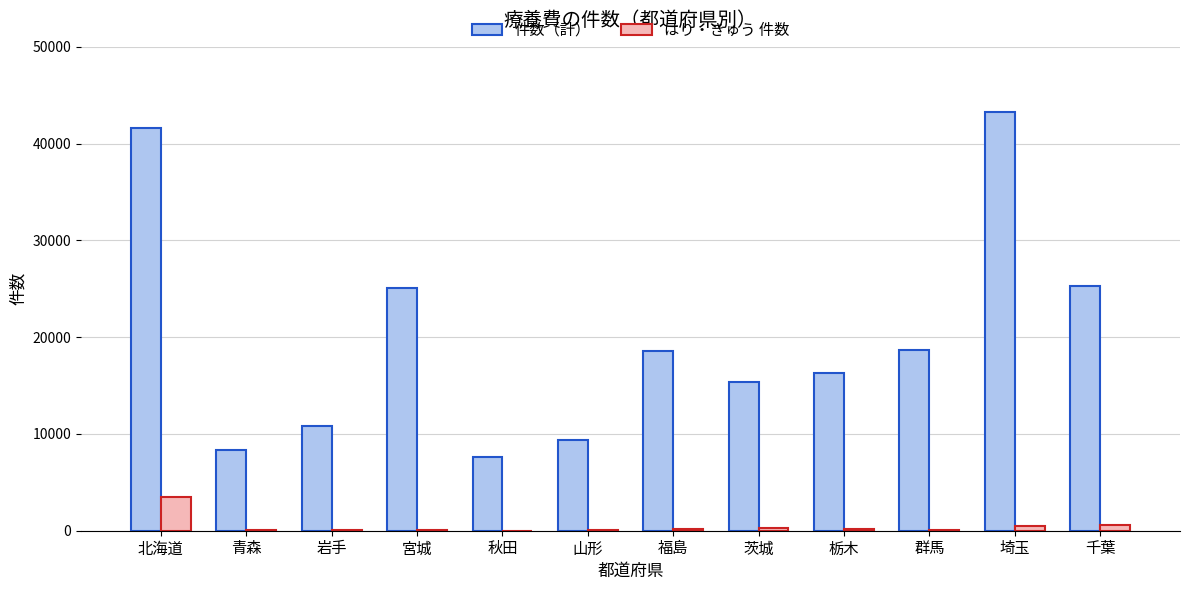

How many series are shown in this chart?

2